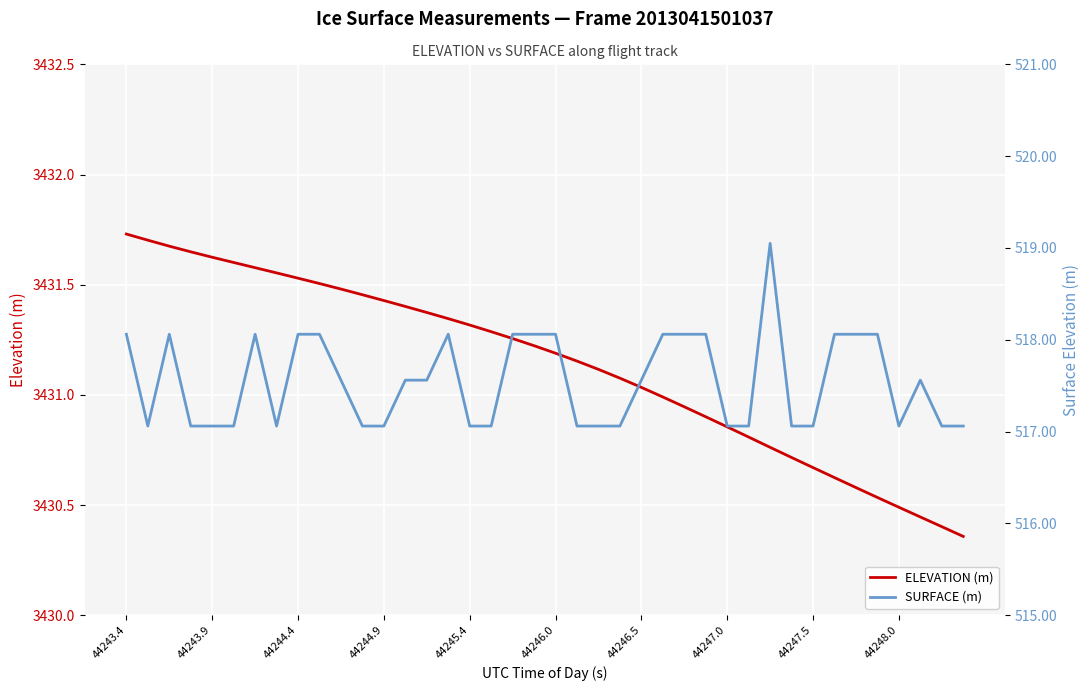

The value of ELEVATION (m) at 15 is 3431.3. True or false?

True